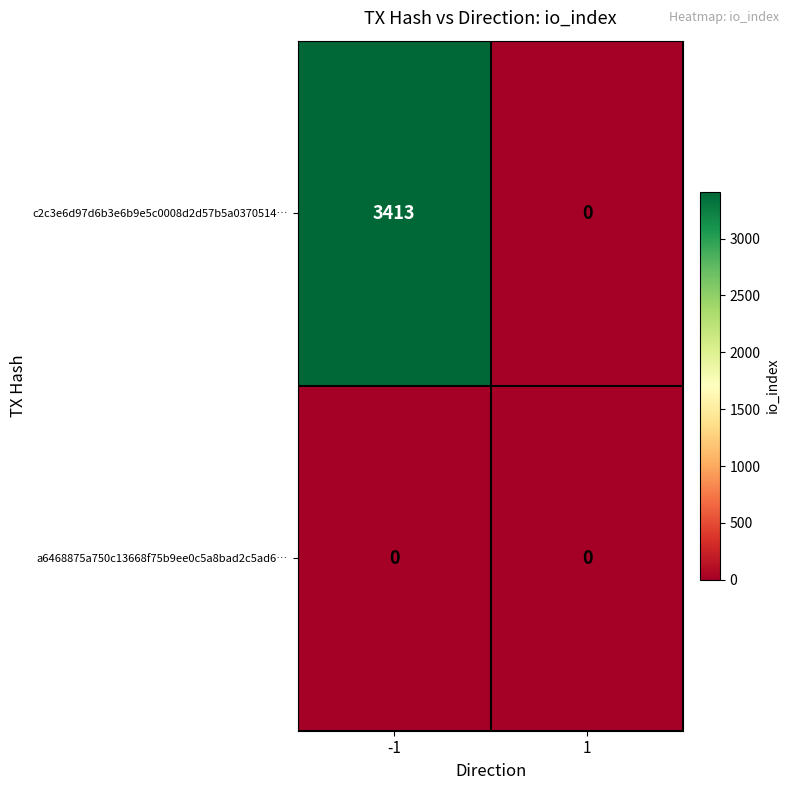

What is the greatest value displayed?

3413